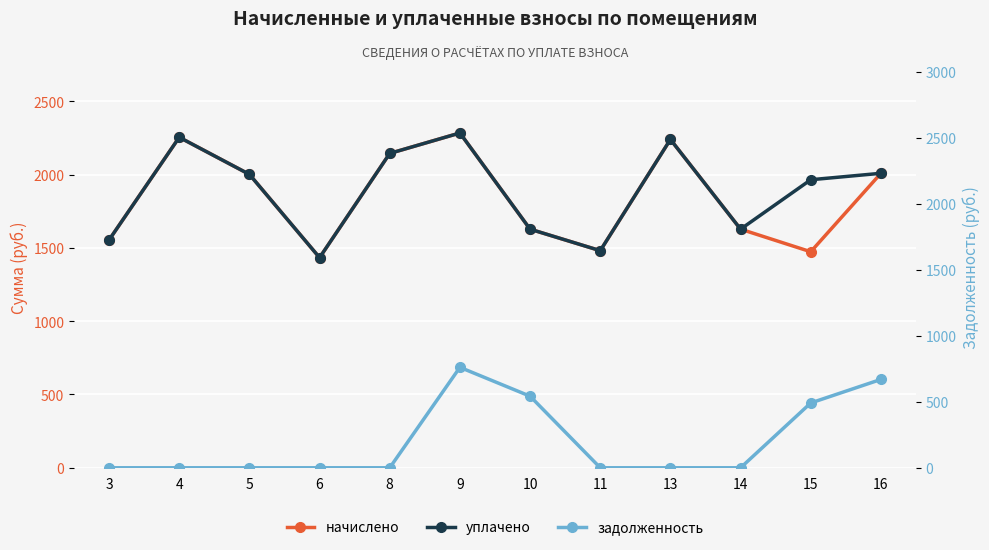

What is the difference between the начислено values at 3 and 10?

73.3